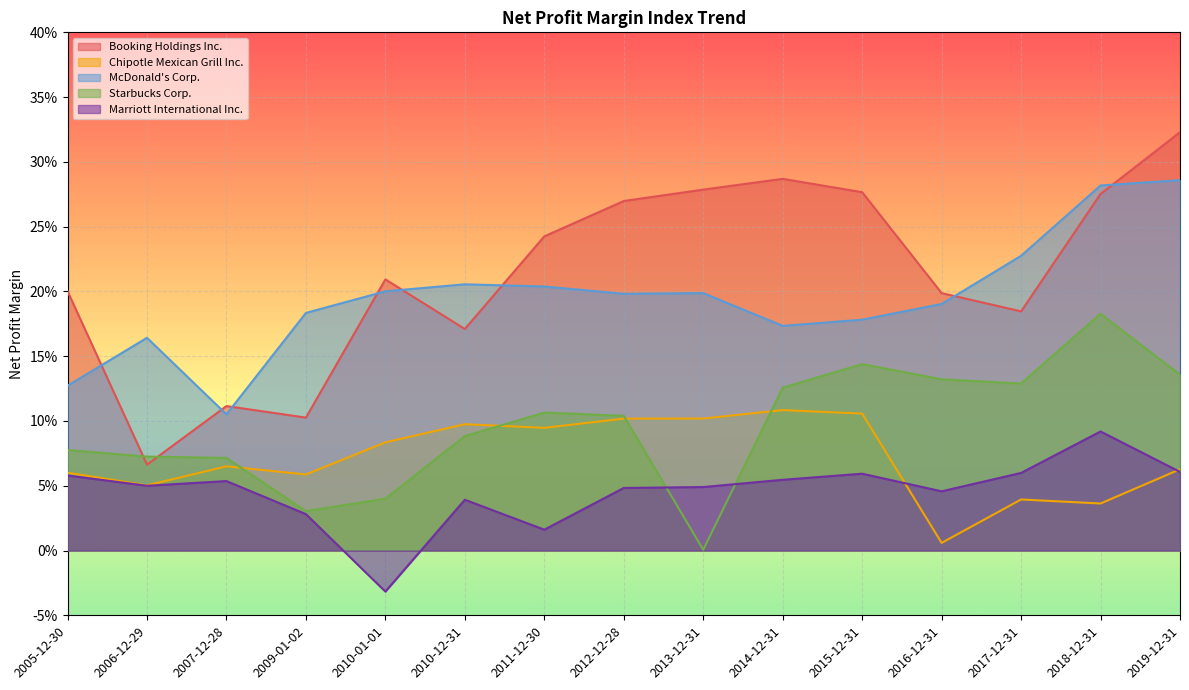

What is the label of the 7th point from the left?

2011-12-30